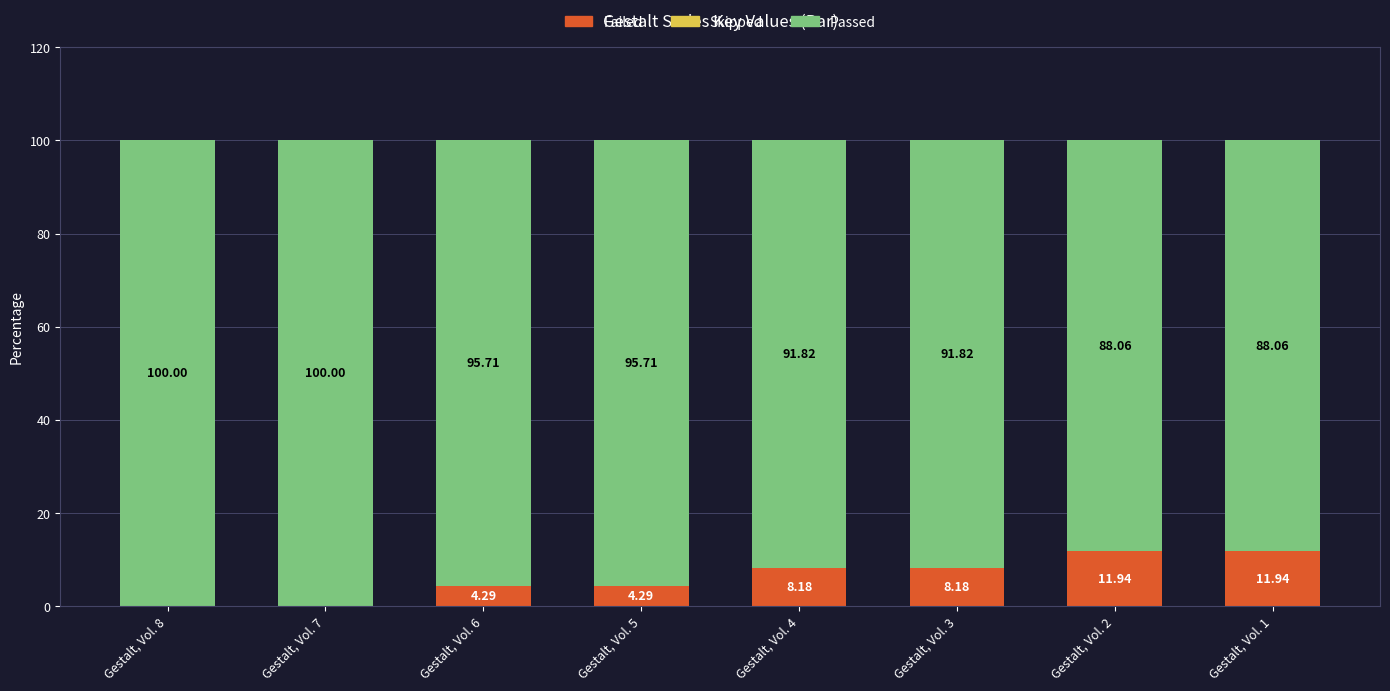

What is the sum of all Failed values?

48.8